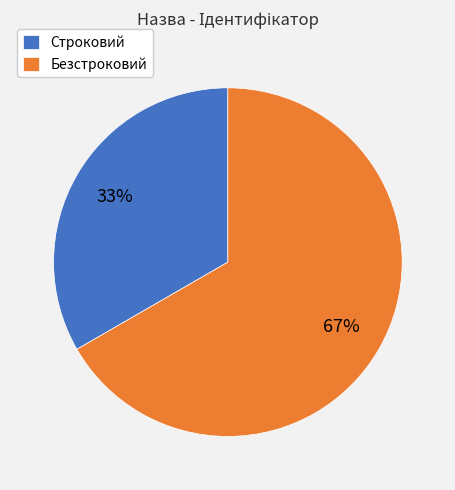

Is there a majority slice in this chart?

Yes